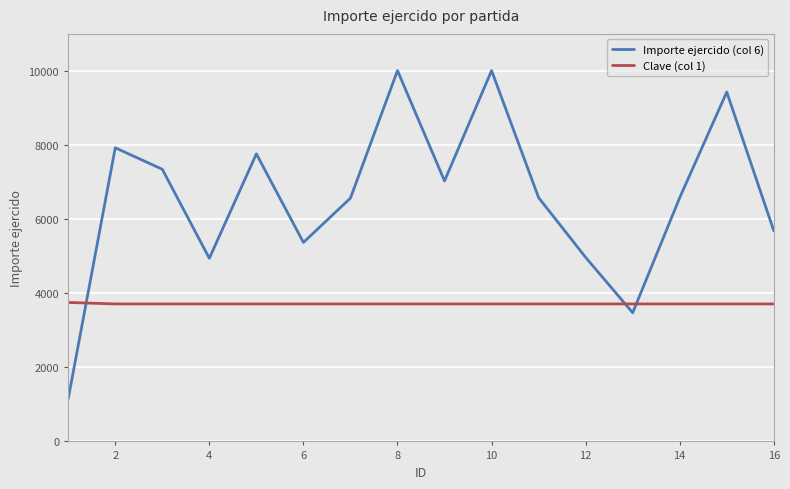

True or false: Importe ejercido (col 6) has more than 2 interior local peaks.

True